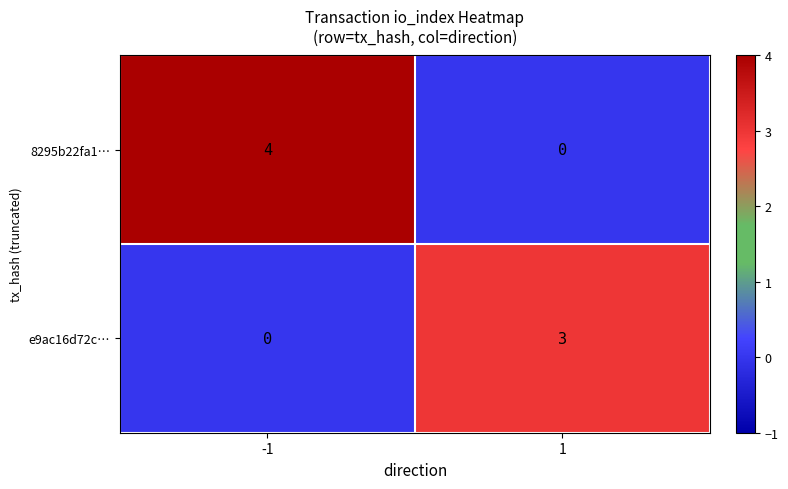

What is the total value across all series at -1?

4